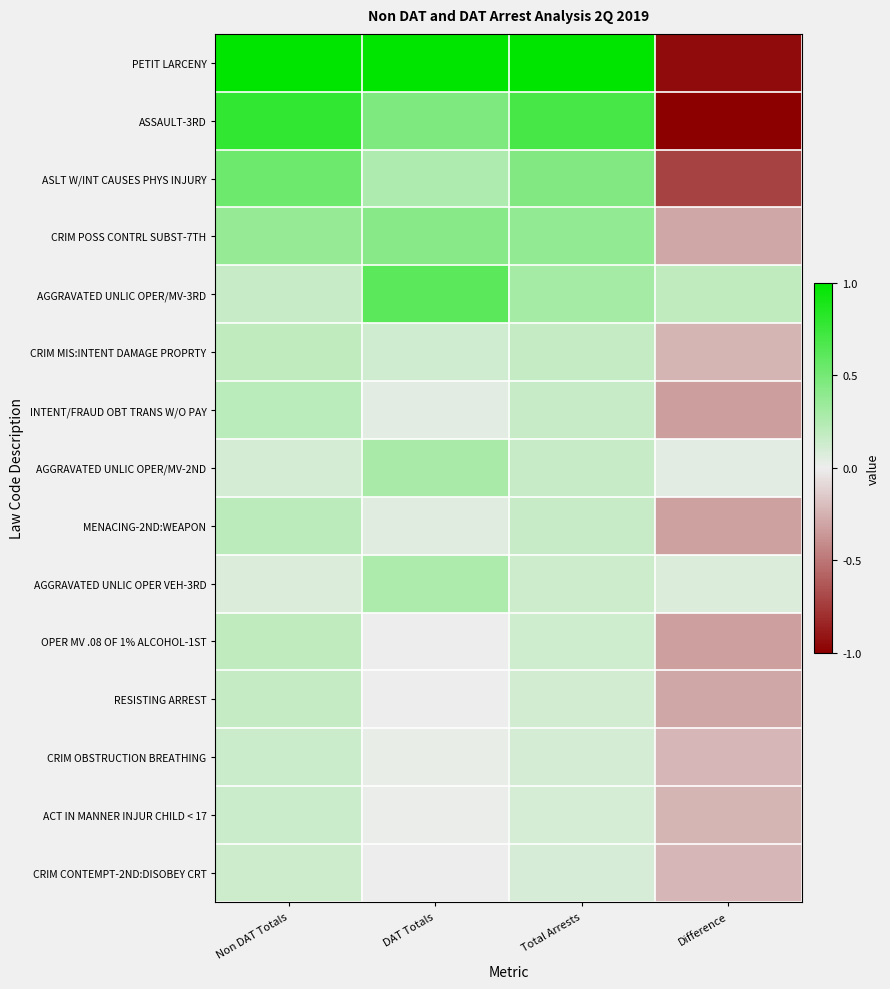

What is the greatest value displayed?

1.0